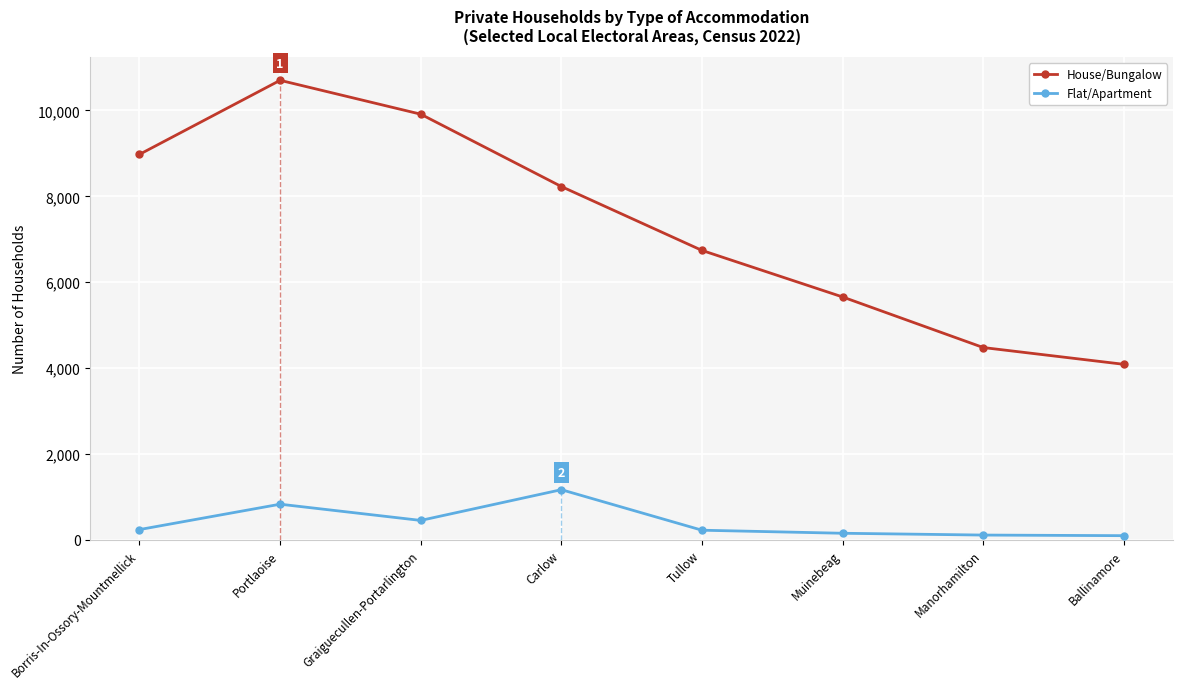

Is it true that House/Bungalow equals 8228 at Carlow?

True